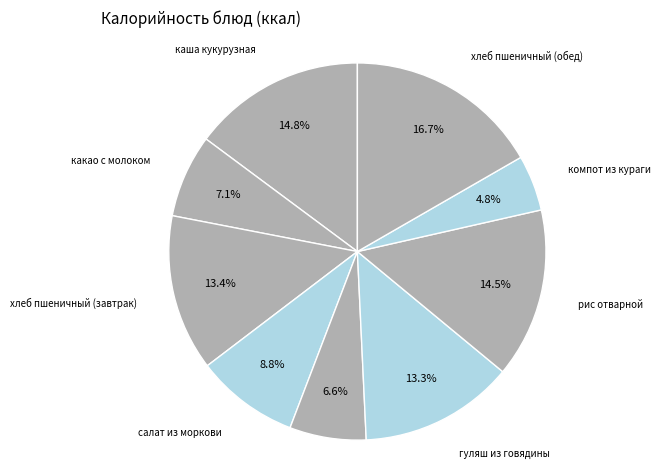

Which category has the biggest portion of the pie?

хлеб пшеничный (обед)